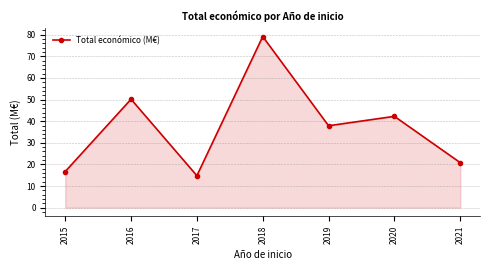

Which category has the lowest value across all series?

2017